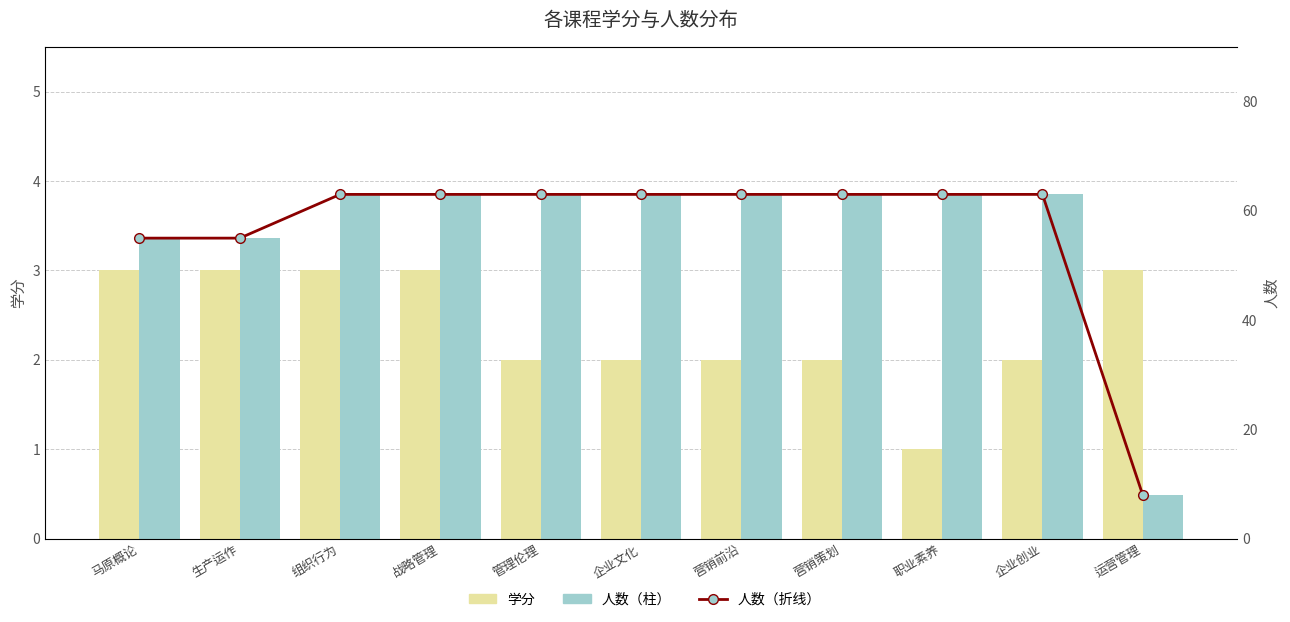

Is it true that 人数（折线） equals 101 at 企业文化?

False